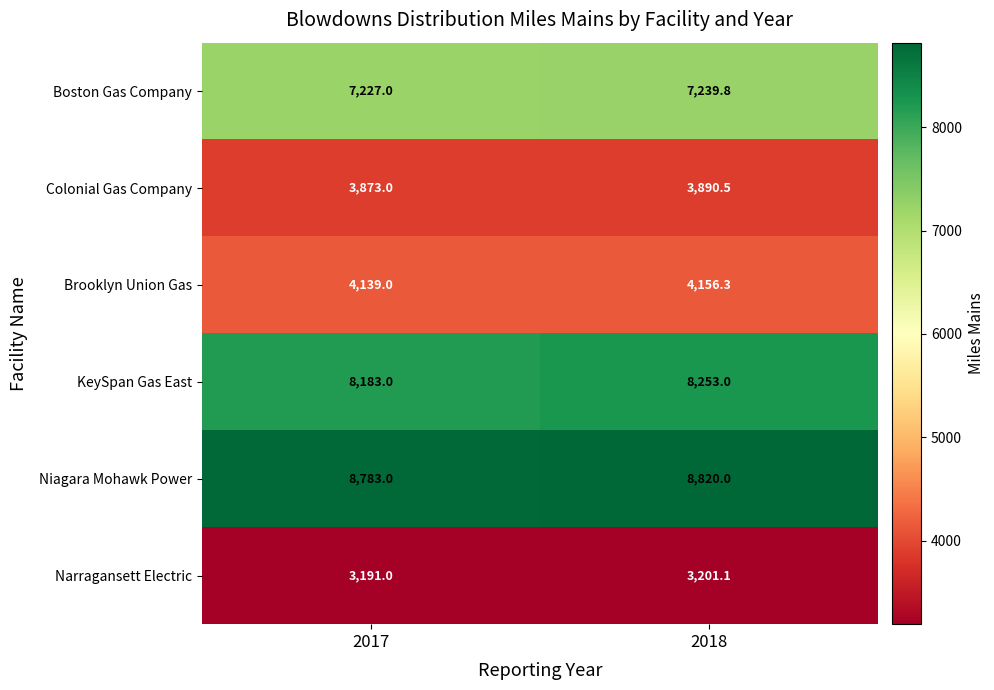

What is the difference between the highest and lowest values at 2018?

5618.9